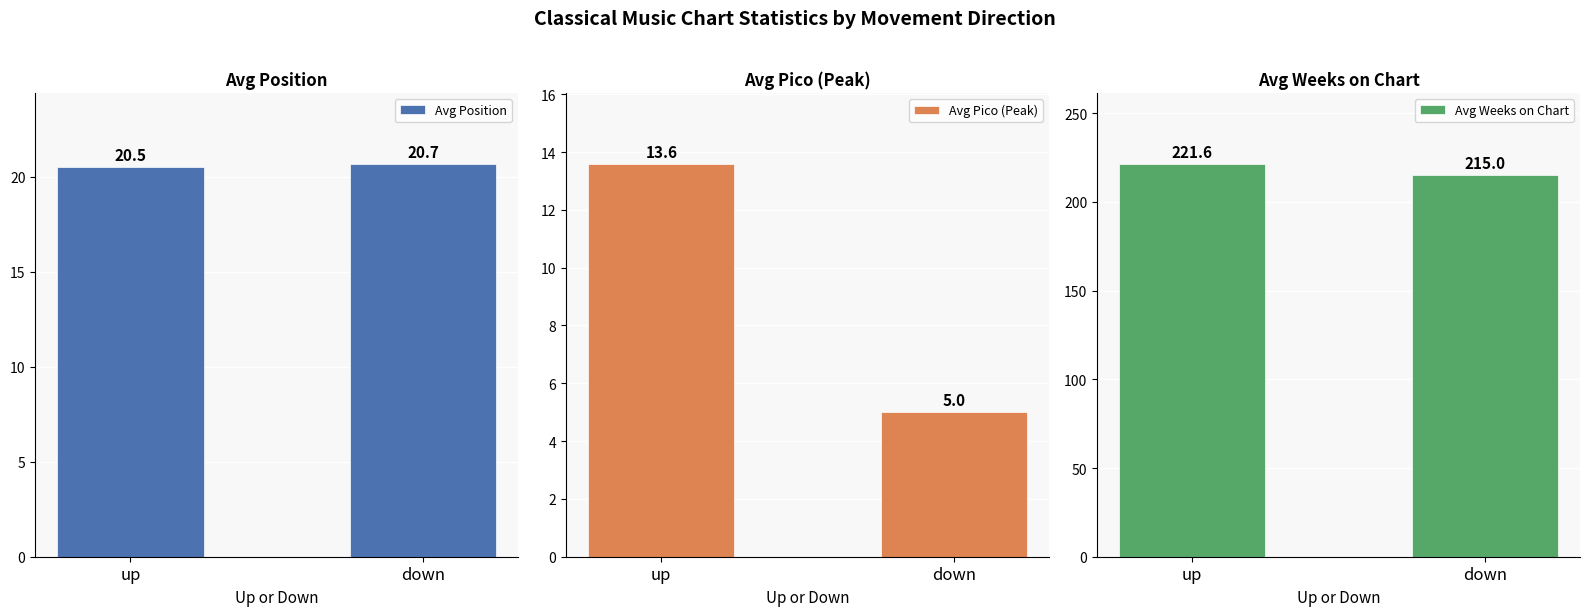

What is the sum of the Avg Pico (Peak) values at down and up?

18.6